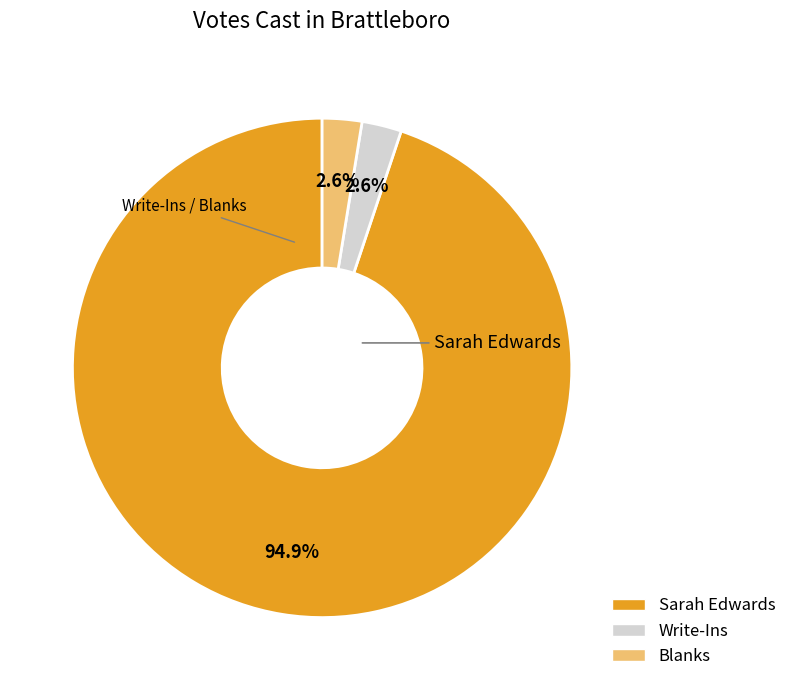

The Write-Ins slice represents 10% of the pie. True or false?

False